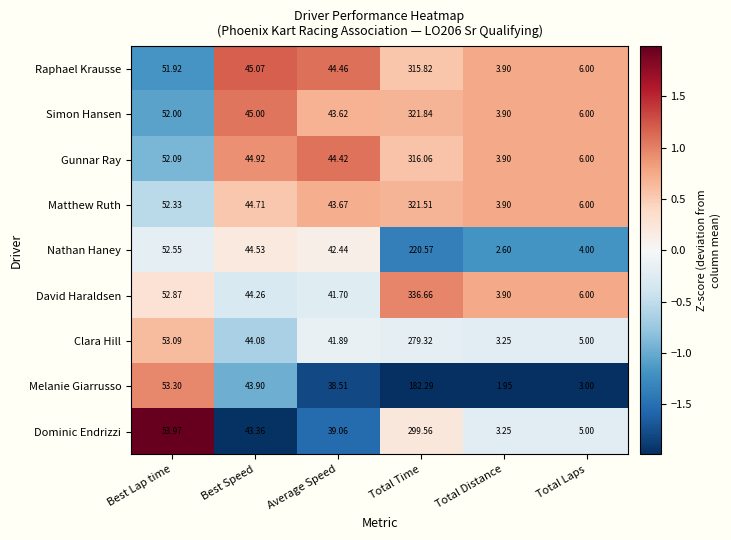

What is the difference between the highest and lowest values at Total Laps?

3.0